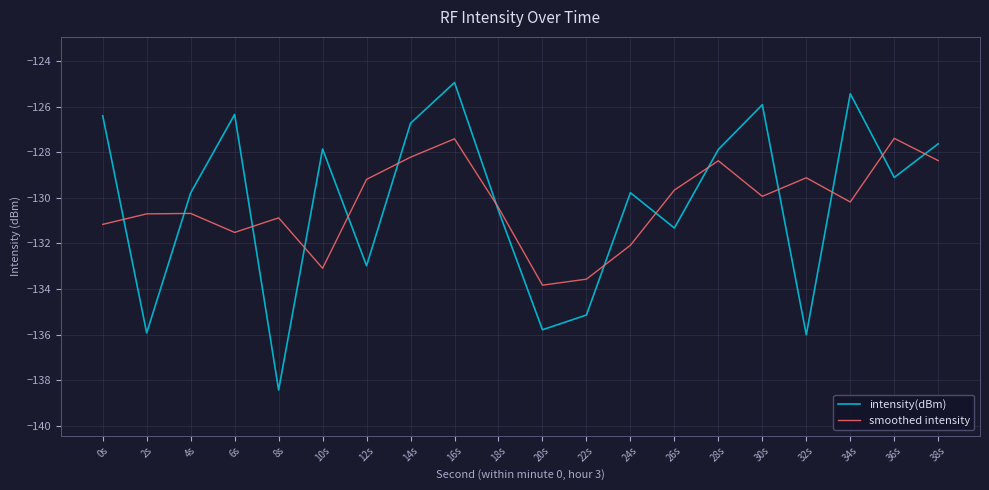

Is the value of smoothed intensity at 16s greater than the value of intensity(dBm) at 2s?

Yes